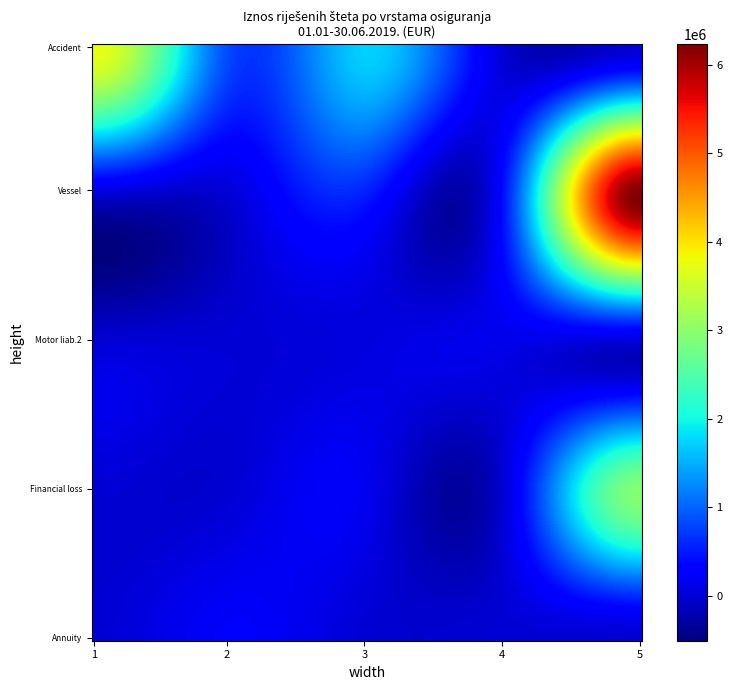

Which category has the lowest value across all series?

4